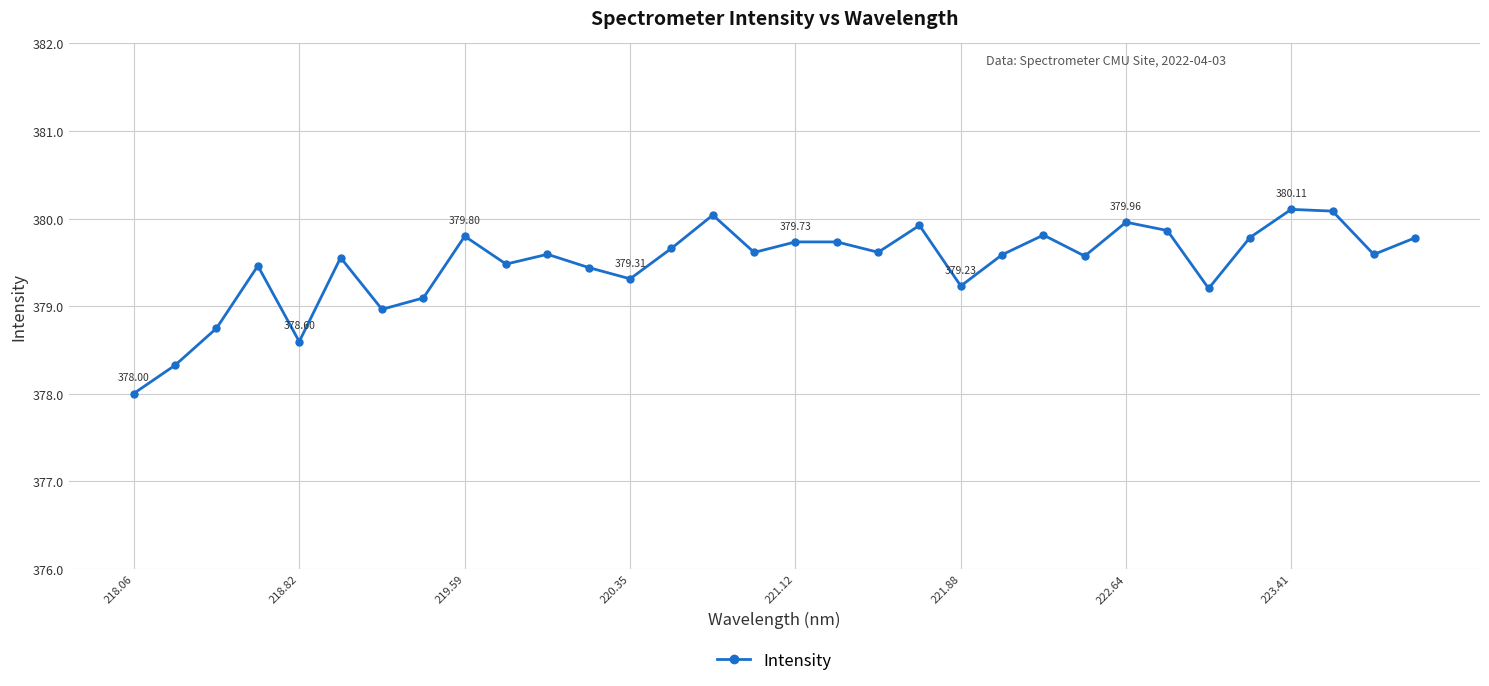

How many interior local valleys (lower than both neighbors) does the data have?

10